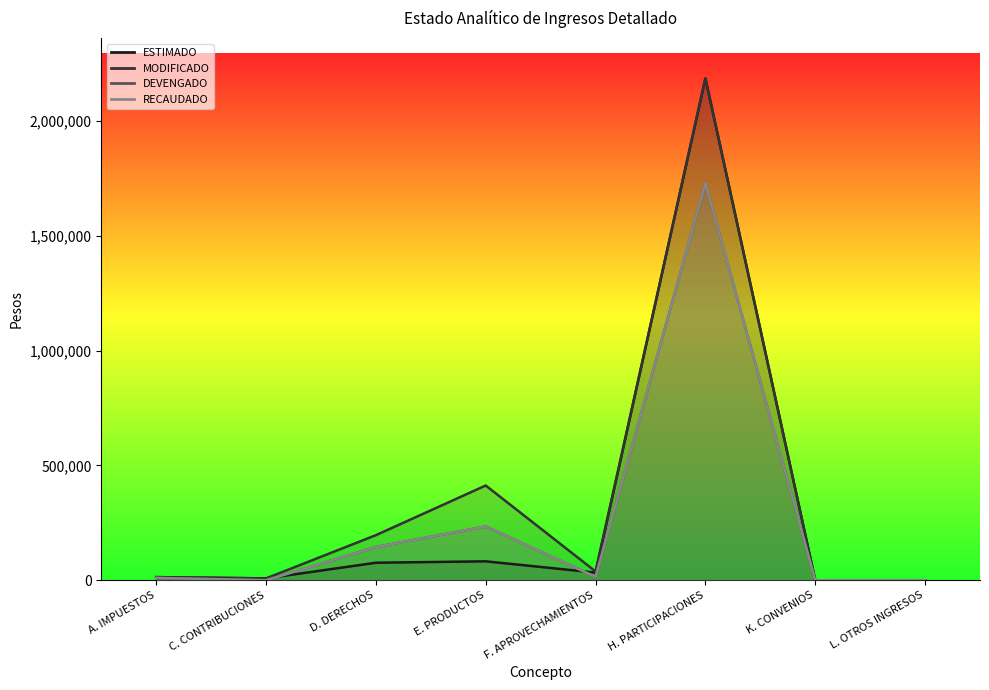

What is the spread (max minus min) of values at C. CONTRIBUCIONES?

8071.9